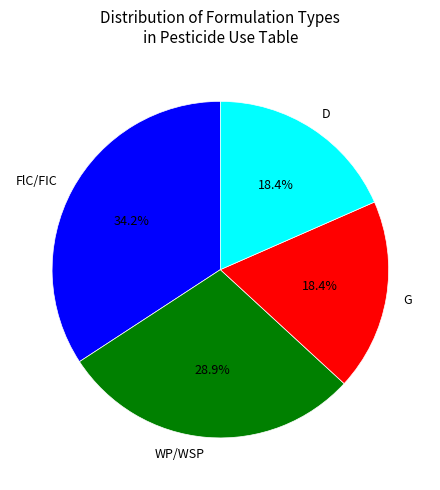

Approximately how many times larger is the value at D compared to G?

1.0